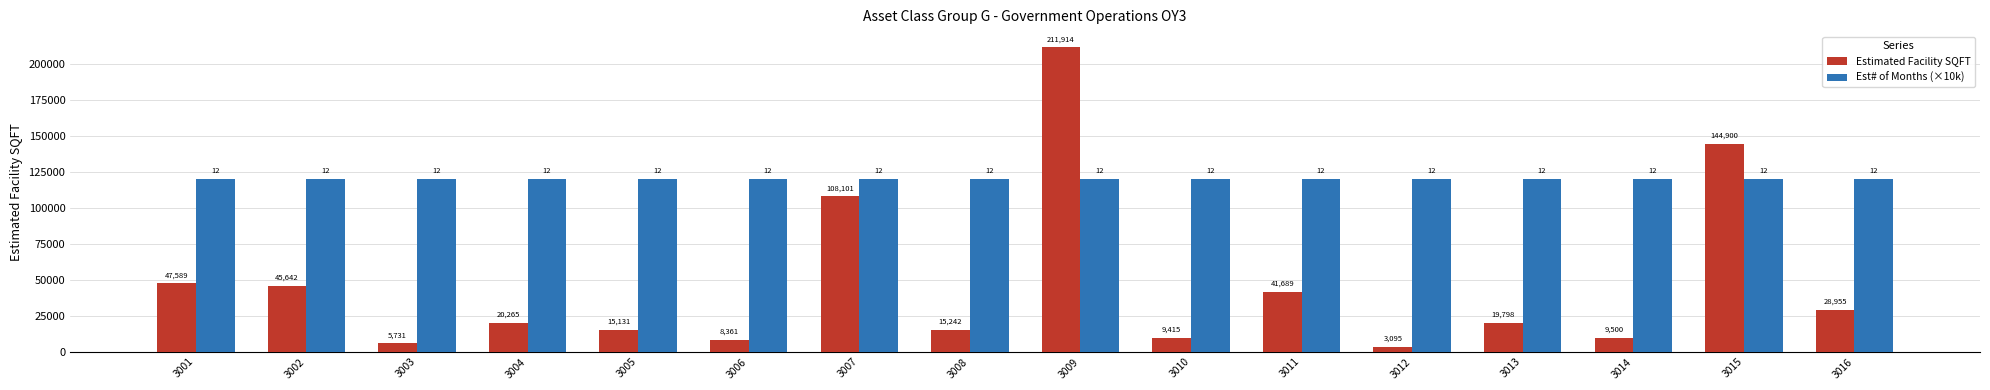

Reading left to right, transcribe all the data shown in this chart.

Estimated Facility SQFT: 47589	45642	5731	20265	15131	8361	108101	15242	211914	9415	41689	3095	19798	9500	144900	28955
Est# of Months (×10k): 120000	120000	120000	120000	120000	120000	120000	120000	120000	120000	120000	120000	120000	120000	120000	120000